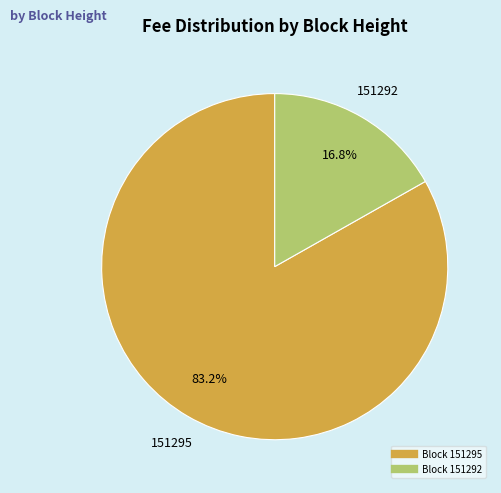

Is there a majority slice in this chart?

Yes